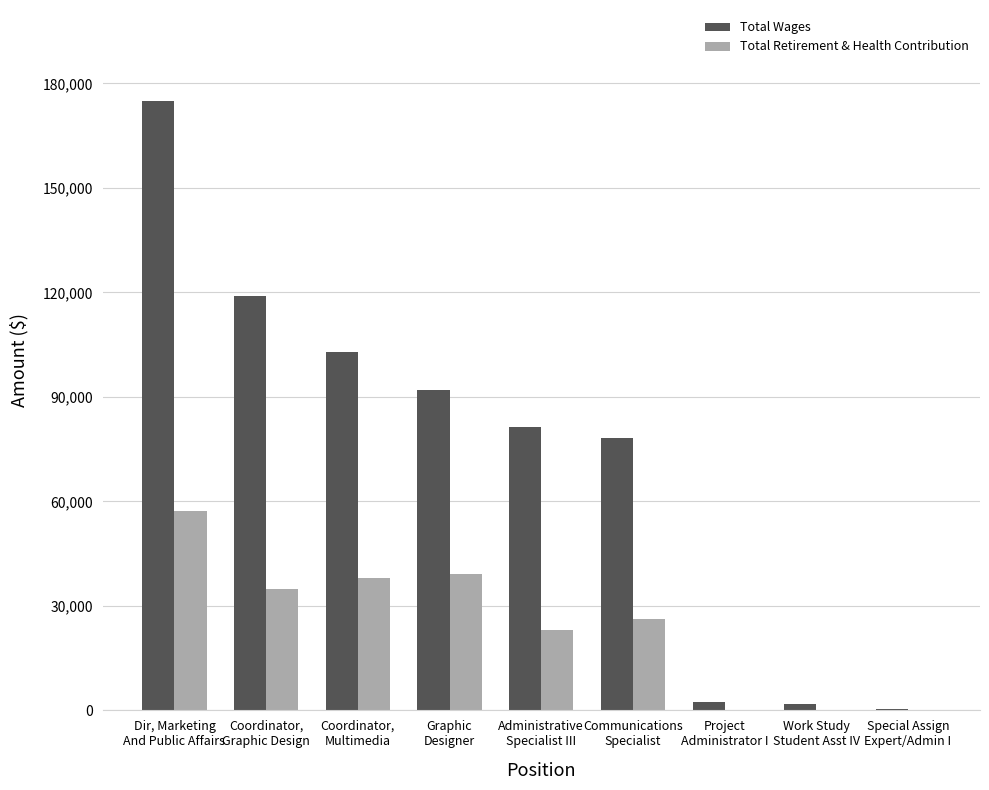

Which series has the largest range (max minus min)?

Total Wages